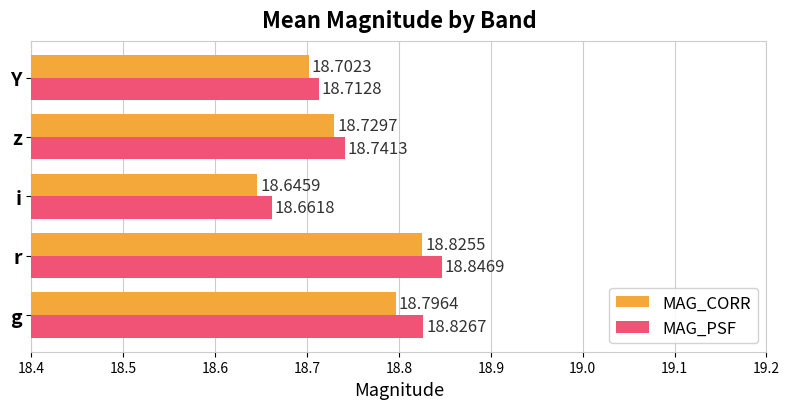

Which label corresponds to the largest value in the chart?

r